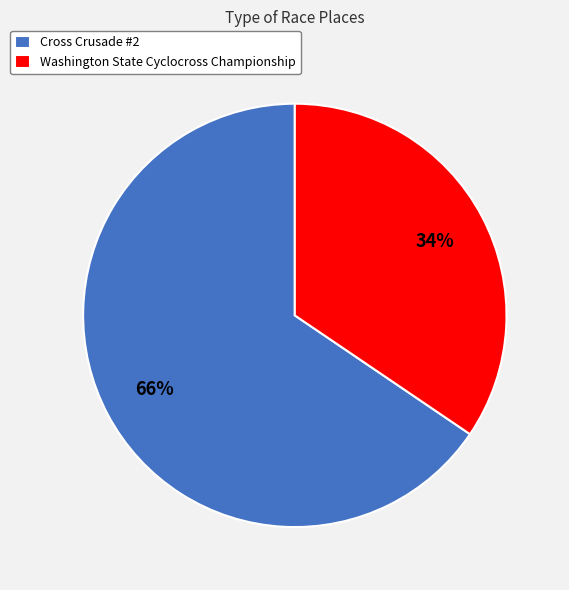

Approximately how many times larger is the value at Cross Crusade #2 compared to Washington State Cyclocross Championship?

1.9